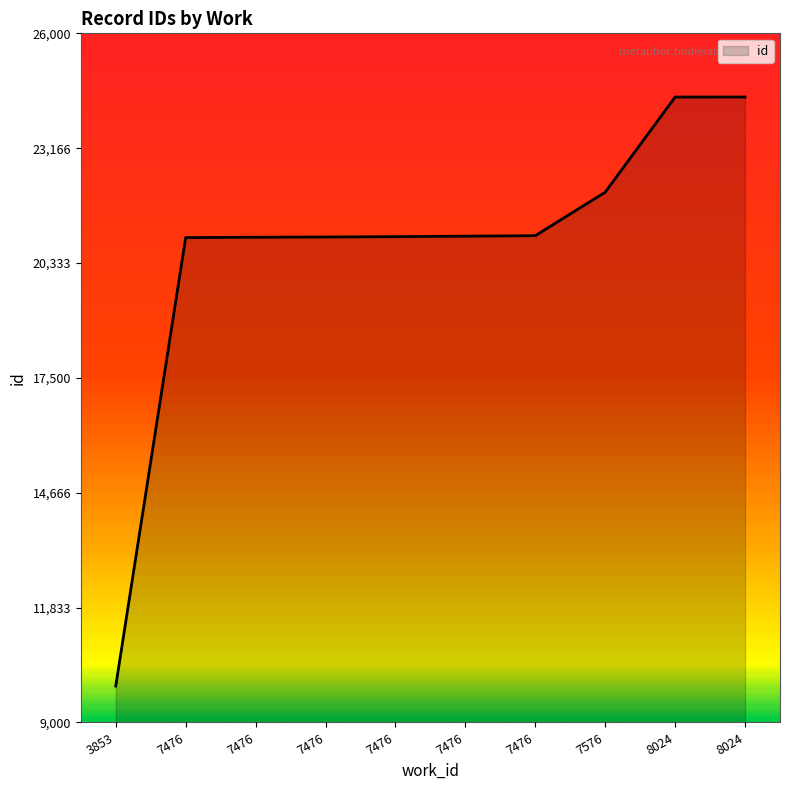

Reading left to right, list all the values displayed in this chart.

3853=9899	7476=20961	7476=20970	7476=20976	7476=20984	7476=20996	7476=21008	7576=22080	8024=24428	8024=24429